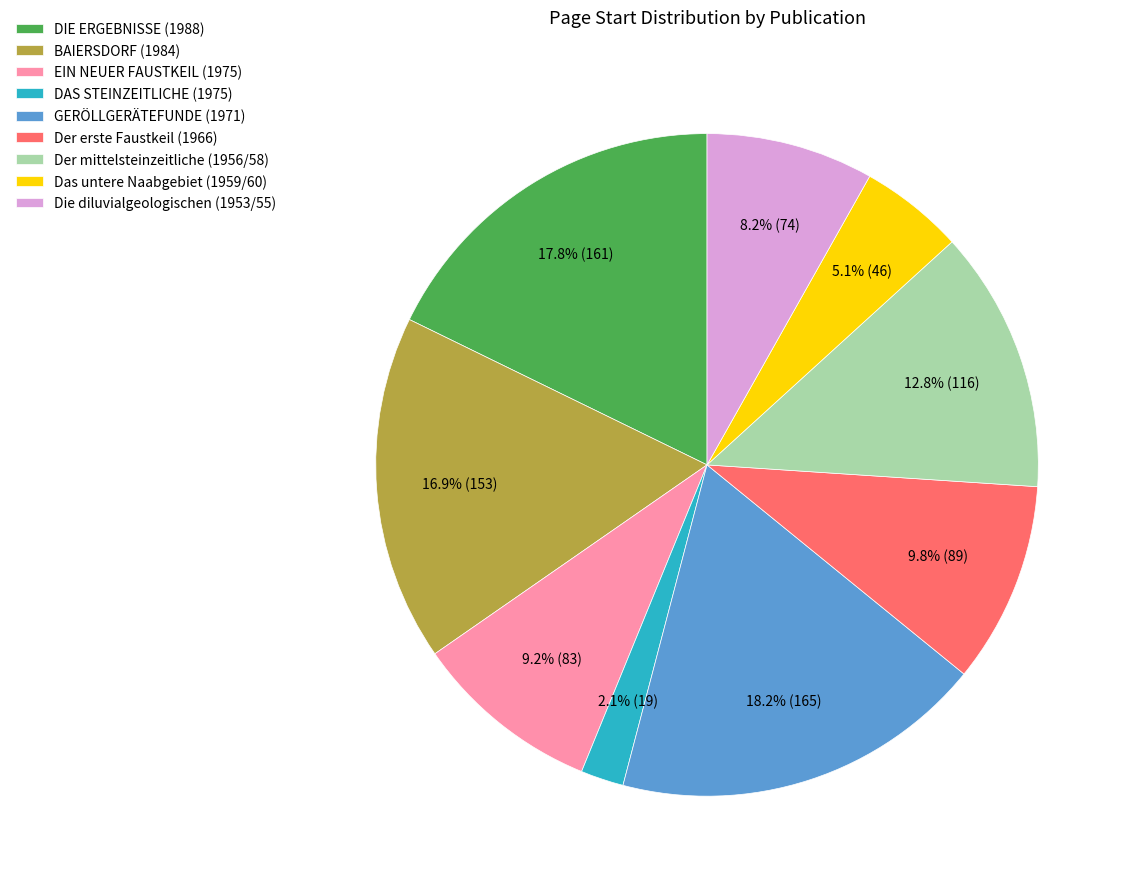

Approximately how many times larger is the value at EIN NEUER FAUSTKEIL (1975) compared to GERÖLLGERÄTEFUNDE (1971)?

0.5